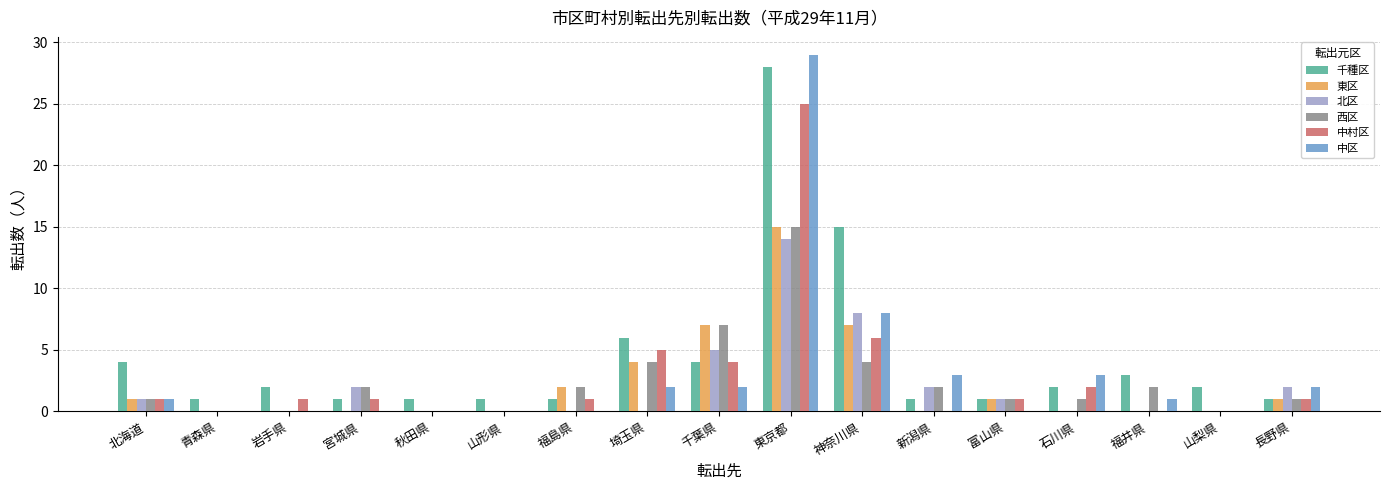

What is the sum of the 千種区 values at 新潟県 and 埼玉県?

7